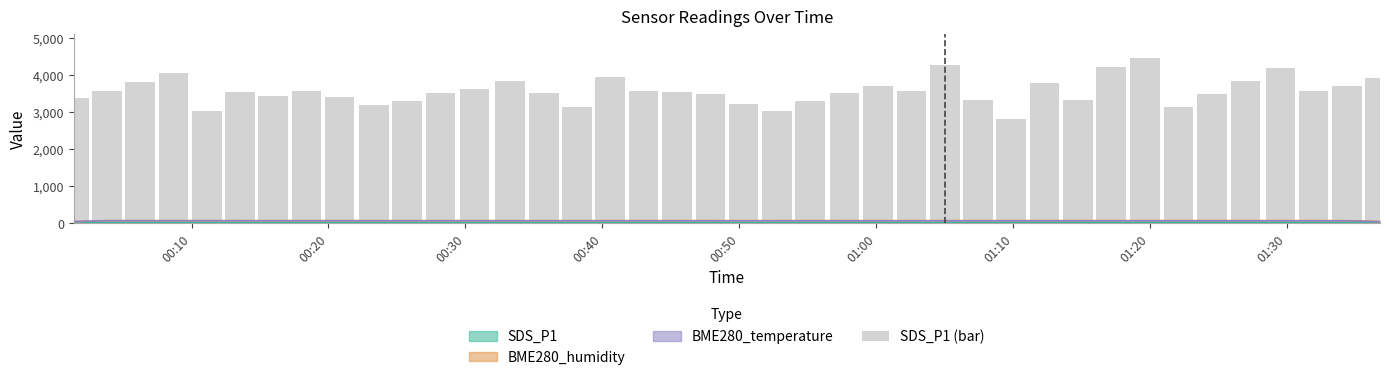

What is the greatest value displayed?

4450.0